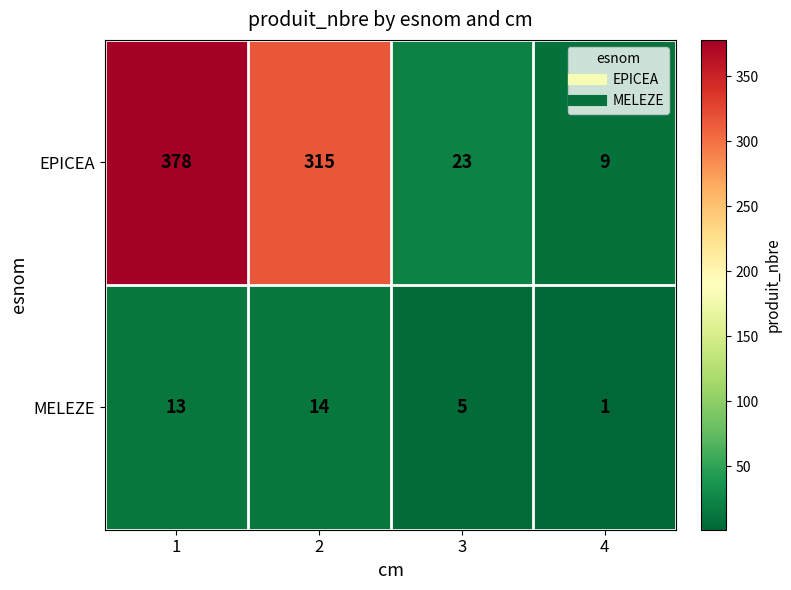

What is the total value across all series at 1?

391